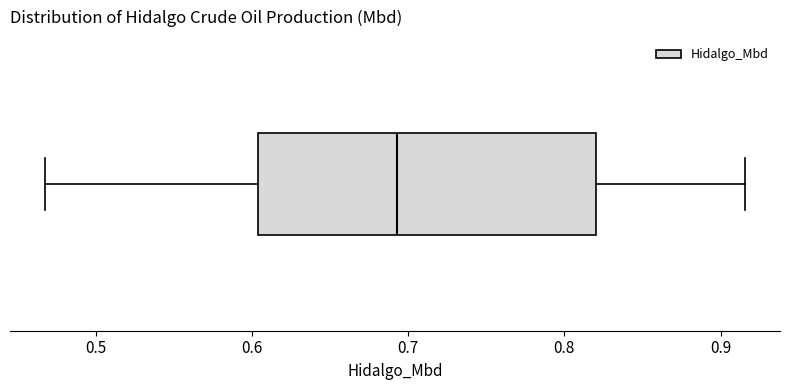

Transcribe this box plot: give where the median line is, the range the box spans, and where the two whiskers end, as read against the x-axis. The values are not printed on the chart, so give them approximately, as read against the axis.

median 0.69, box 0.60 to 0.82, whiskers 0.47 to 0.92